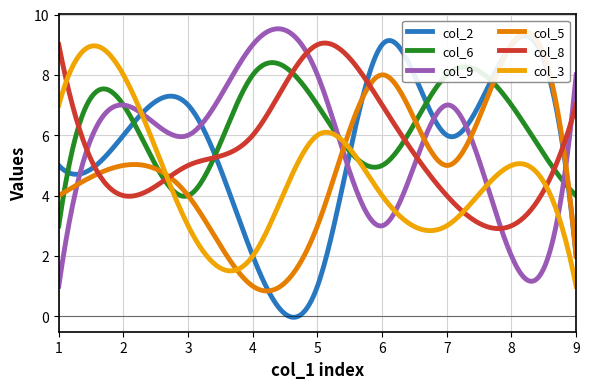

How many col_6 values are between 4 and 7?

6